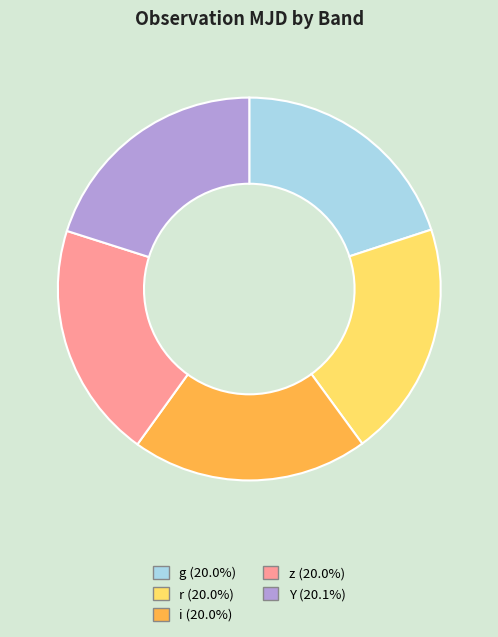

Does any single category account for the majority?

No